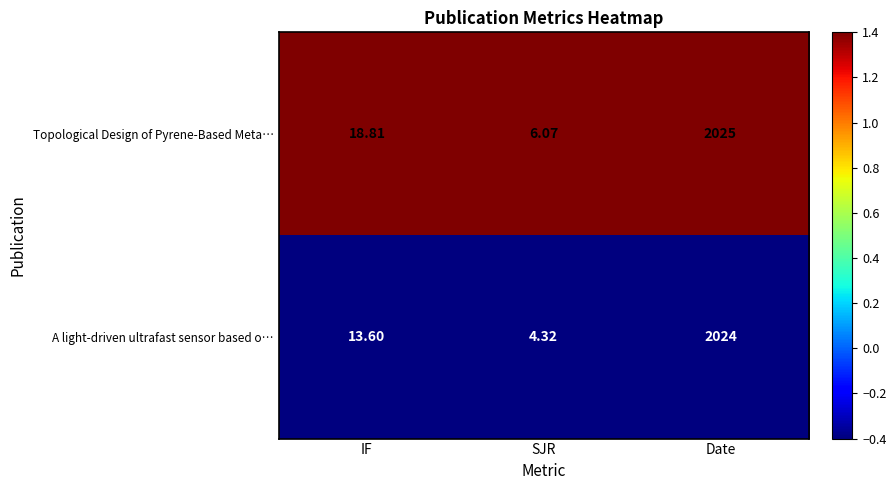

Where does the Topological Design of Pyrene‑Based Meta… series first go above 18?

IF